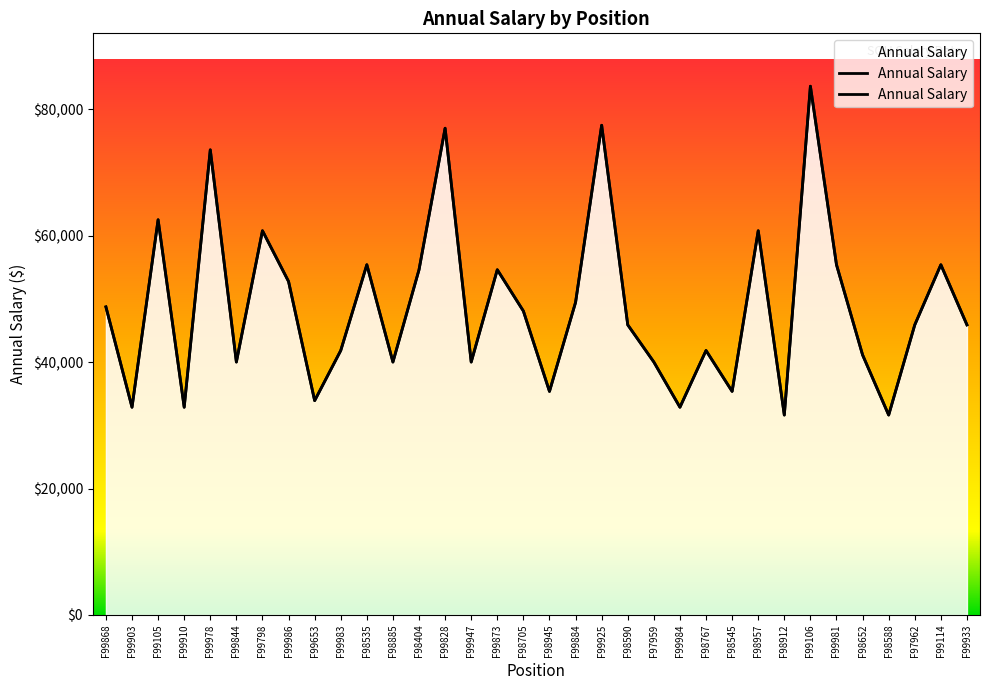

What value does the data have at F99868, to the nearest 10?

48740